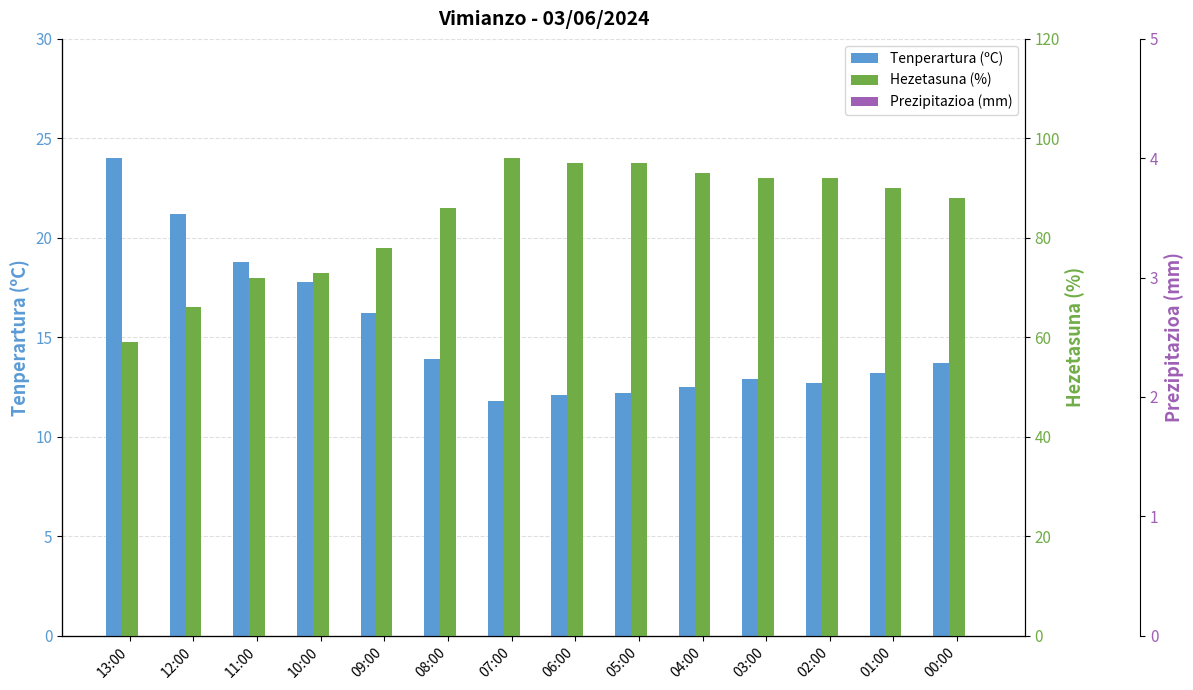

How many values in the Hezetasuna (%) series exceed 90?

6